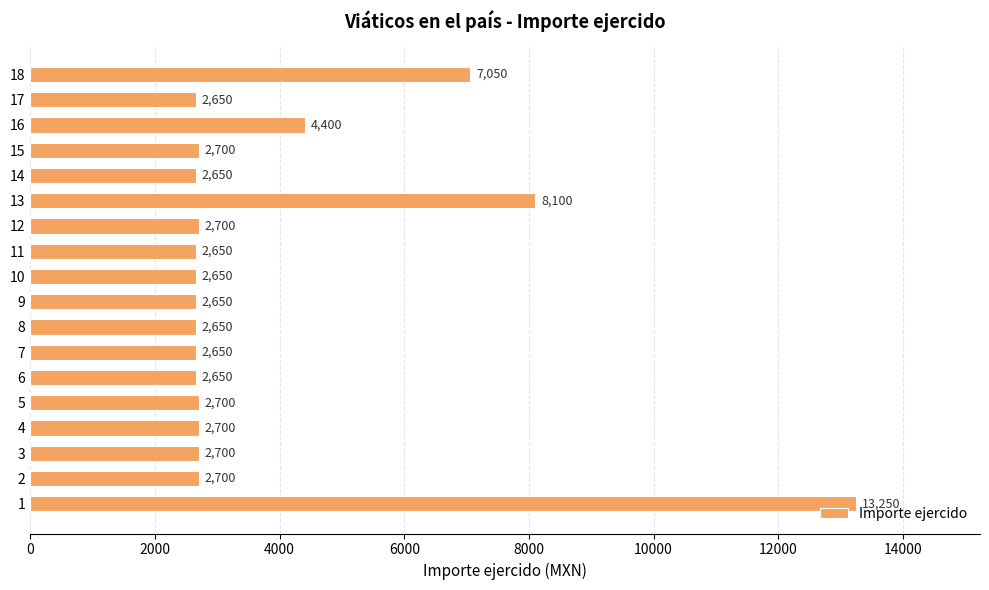

What is the smallest value displayed?

2650